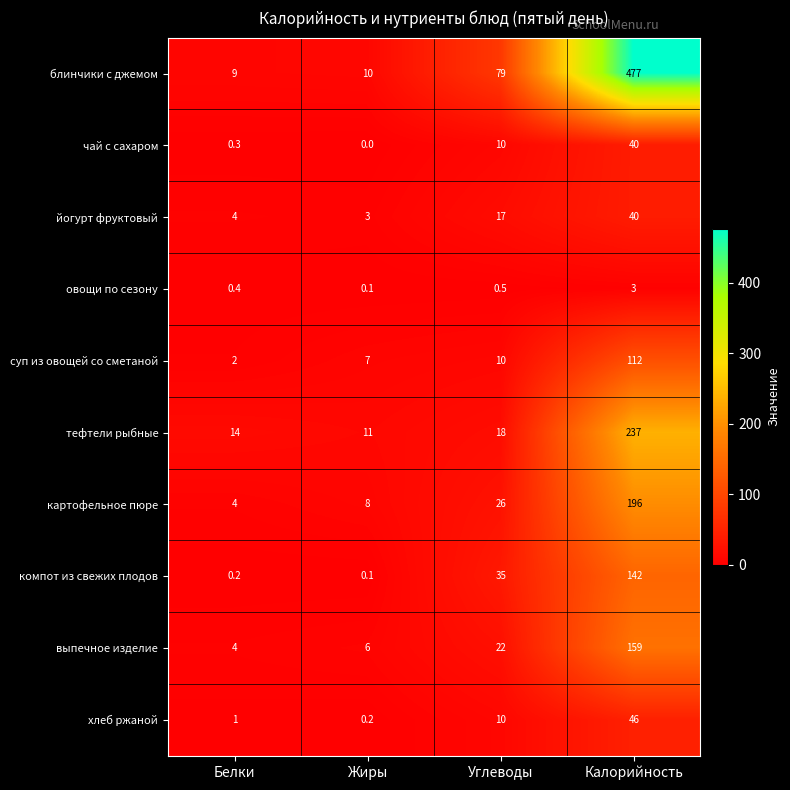

Is the value of выпечное изделие at Белки greater than the value of тефтели рыбные at Белки?

No